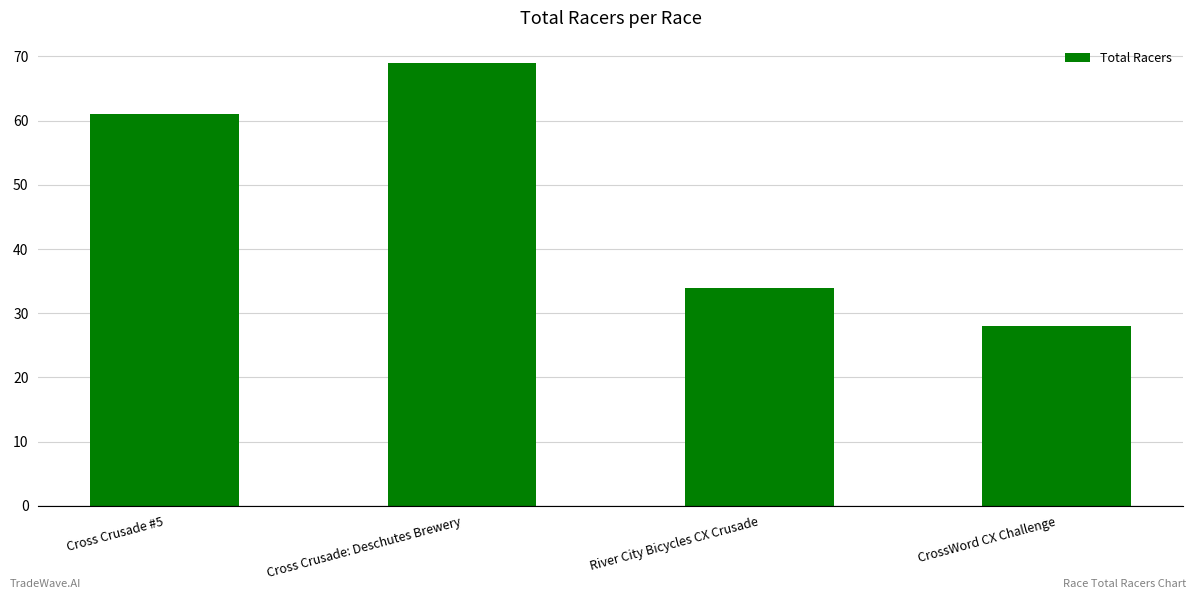

How many series are shown in this chart?

1